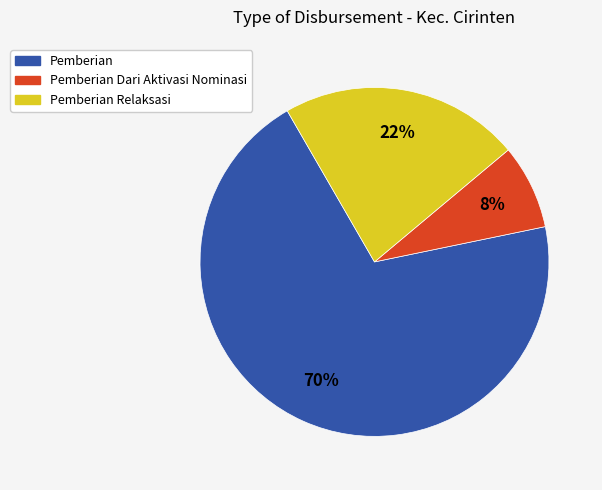

How many segments does this pie chart have?

3